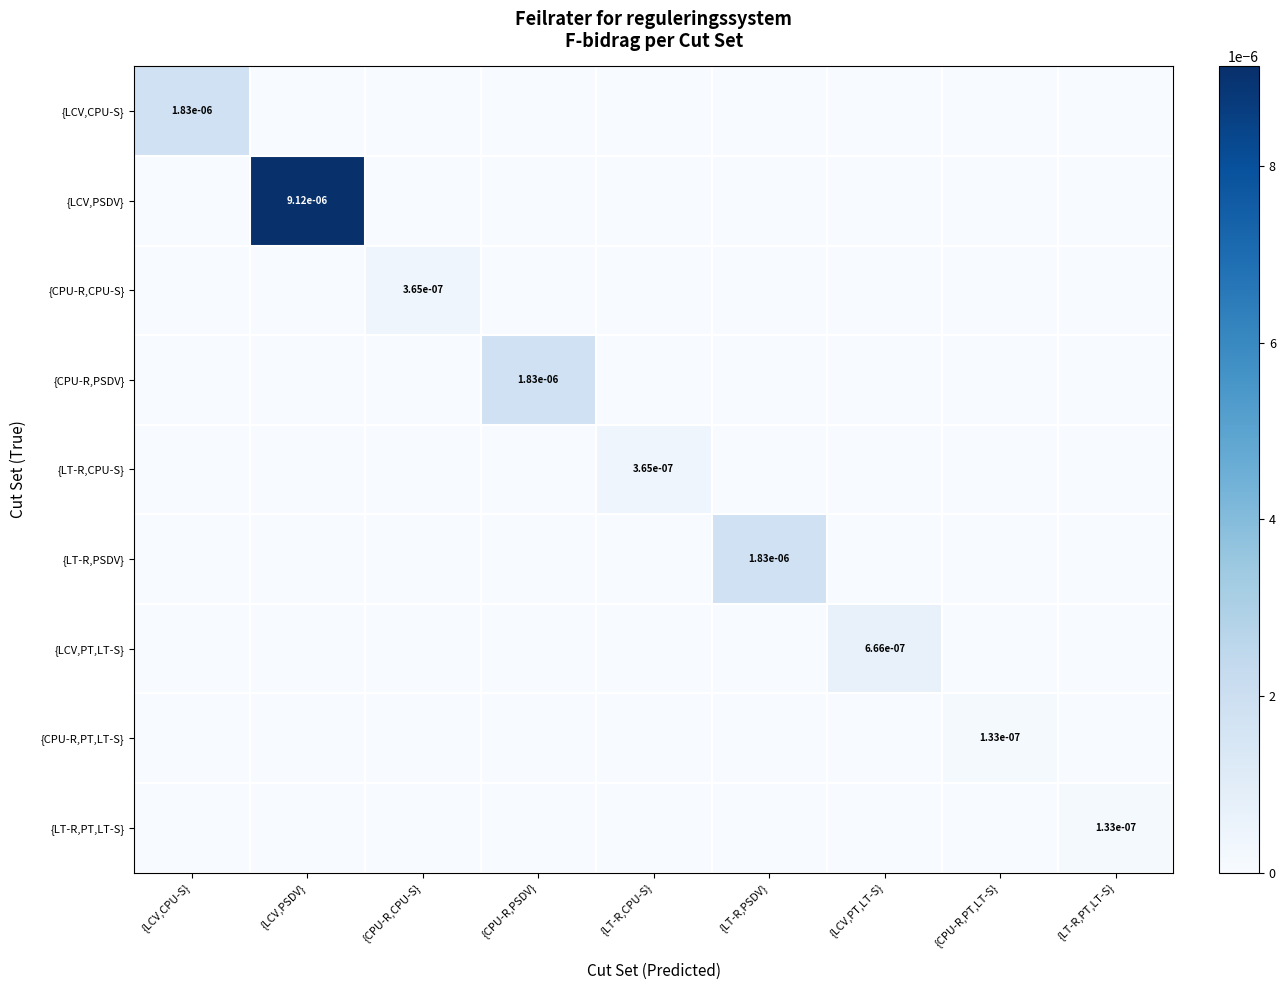

The {CPU-R,PSDV} series shows 0.0 at {CPU-R,PSDV}. True or false?

True